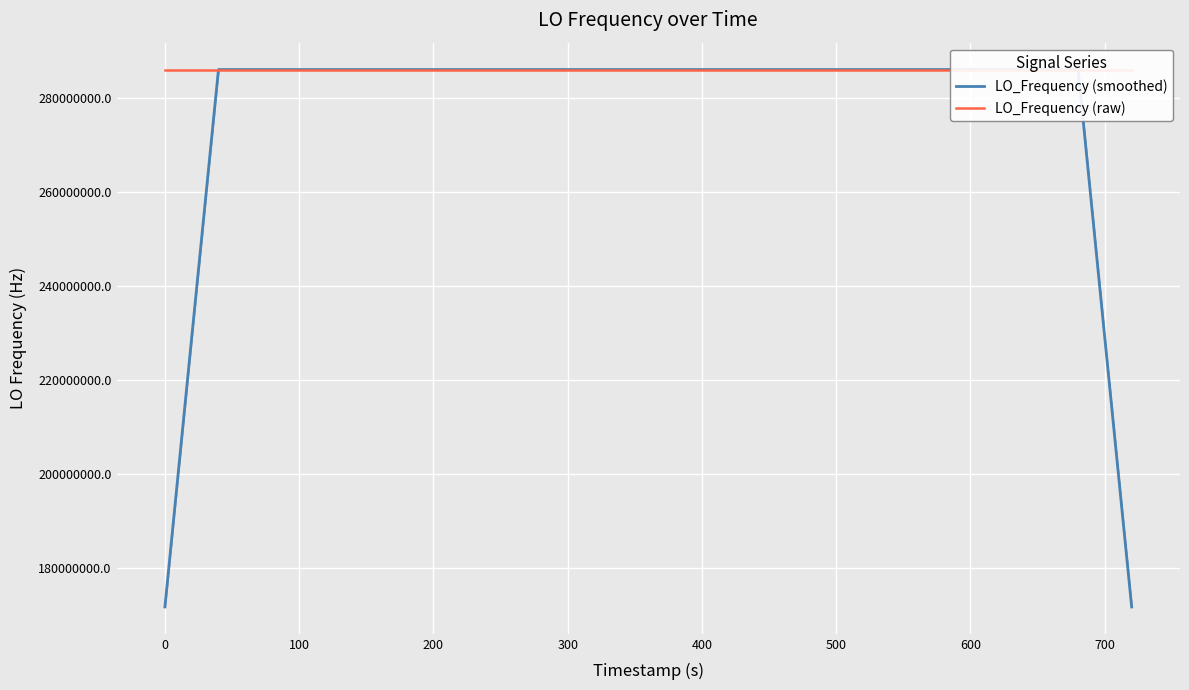

What is the sum of all LO_Frequency (smoothed) values?

10240482601.6